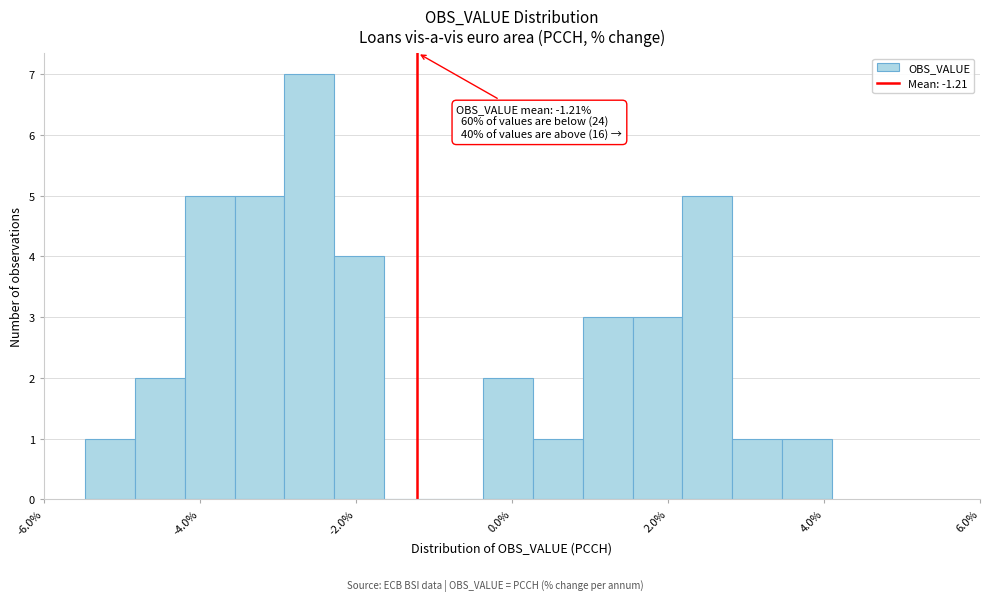

Around what value on the x-axis is the tallest bar? Give the approximate position of its centre, as read against the axis.

-2.6